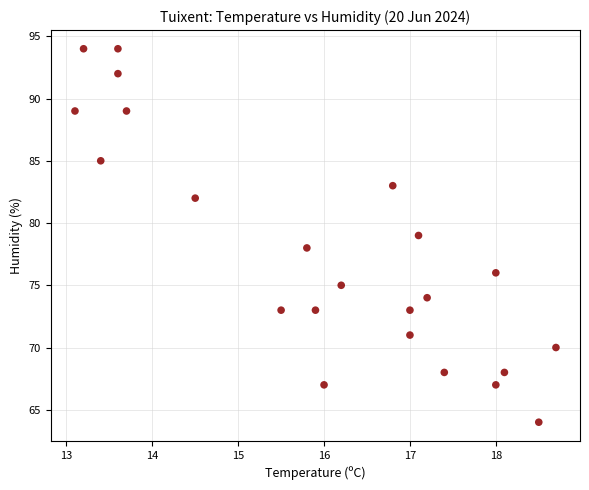

What is the range of Y values (max minus min)?

30